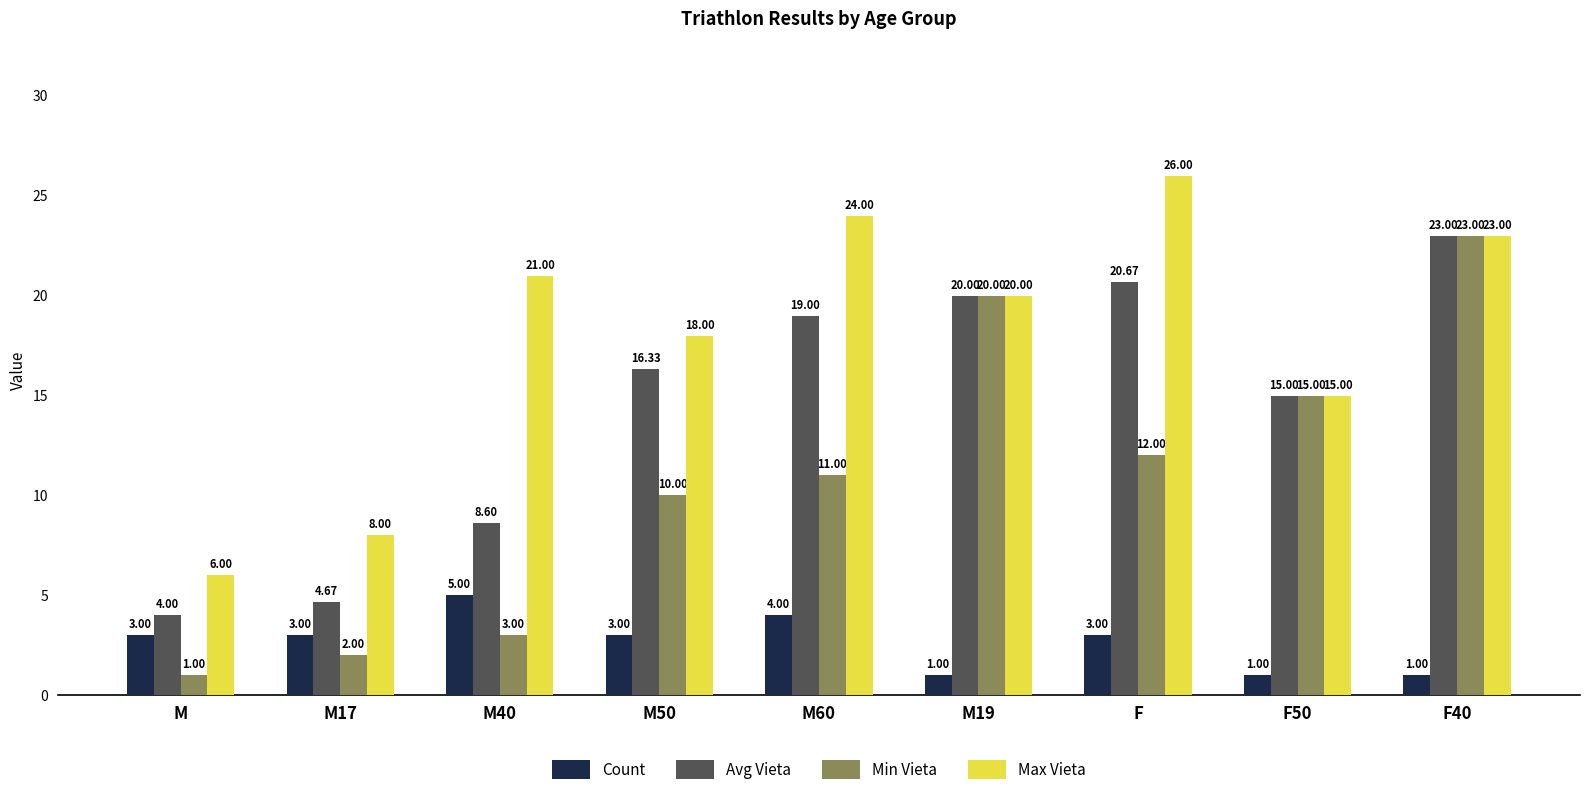

Rank the series at M17 from highest to lowest value.

Max Vieta, Avg Vieta, Count, Min Vieta